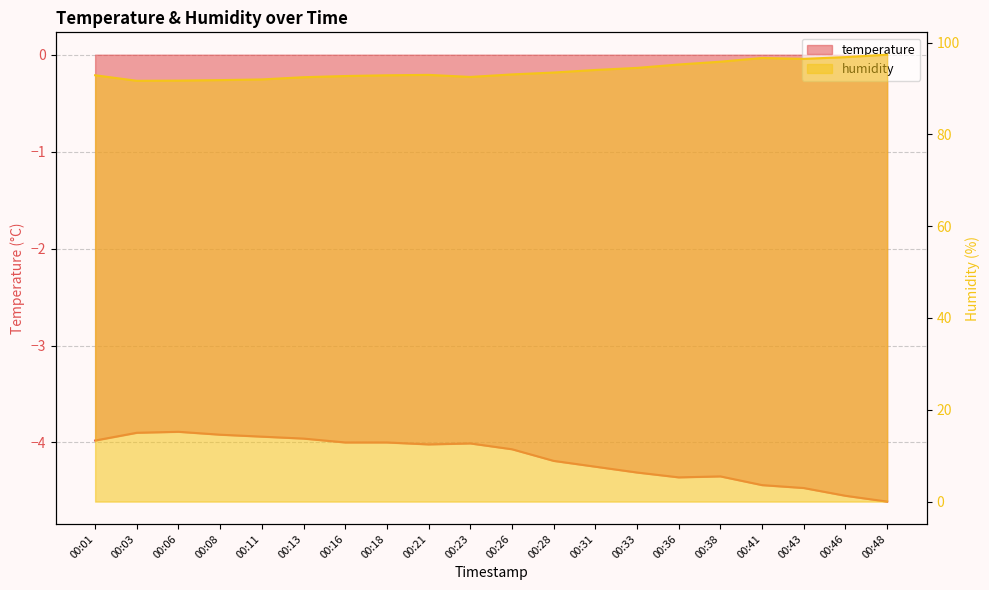

True or false: temperature and humidity cross at least once.

False